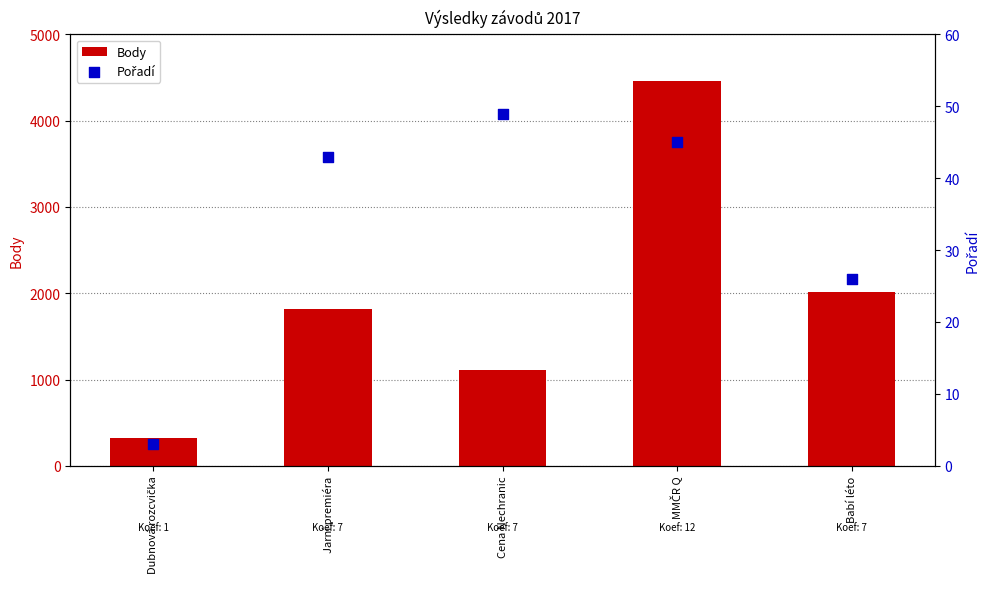

Which series reaches the minimum Y coordinate?

Pořadí